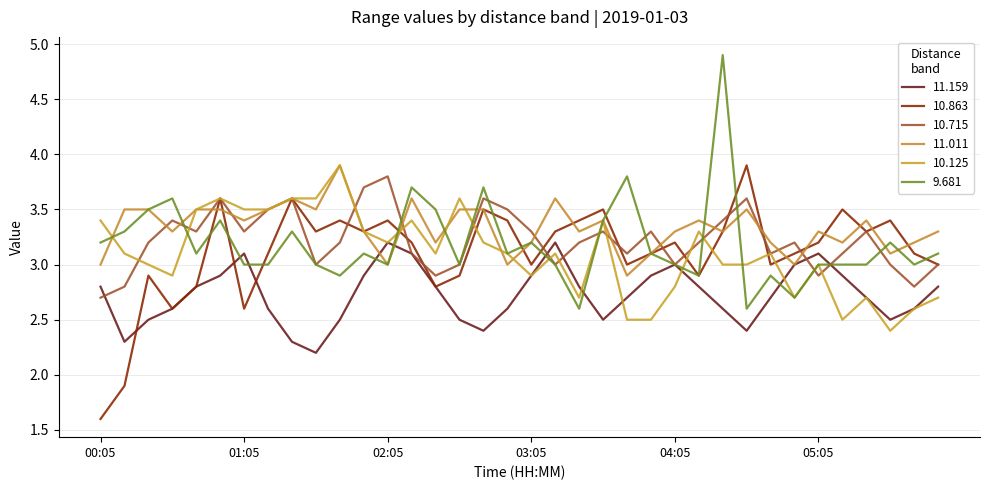

What is the minimum value shown in the chart?

1.6